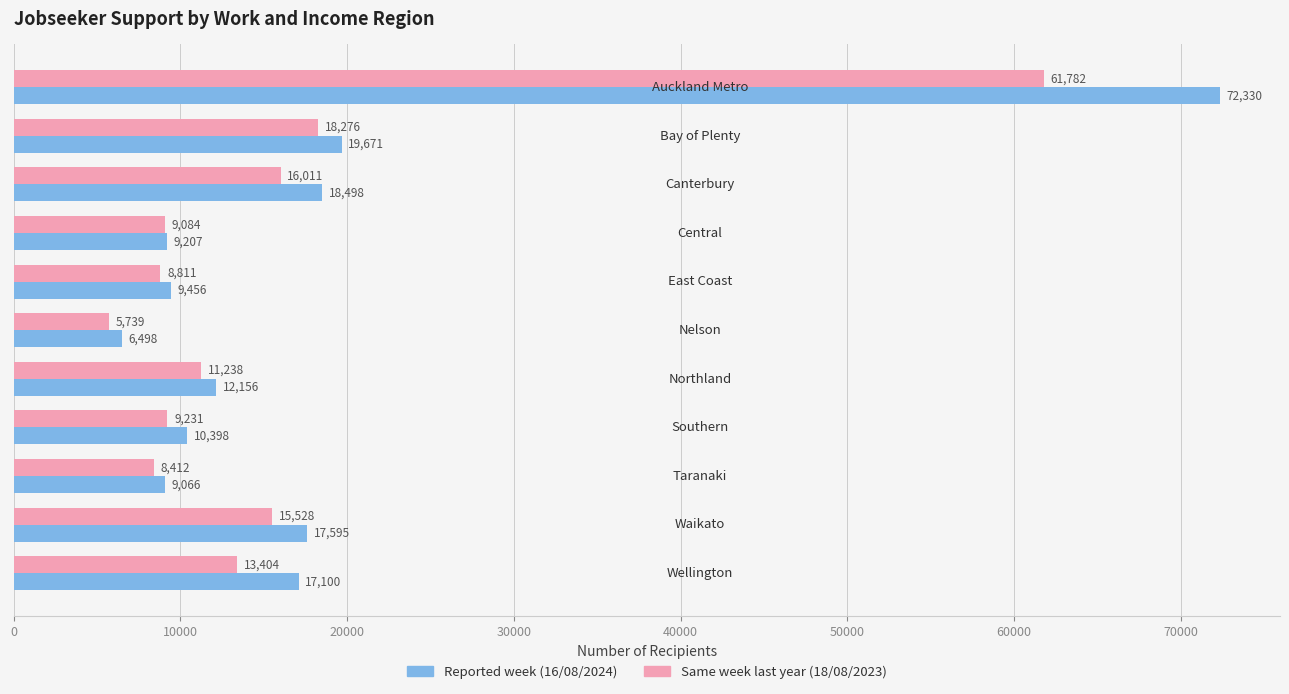

How many distinct data groups are displayed?

2